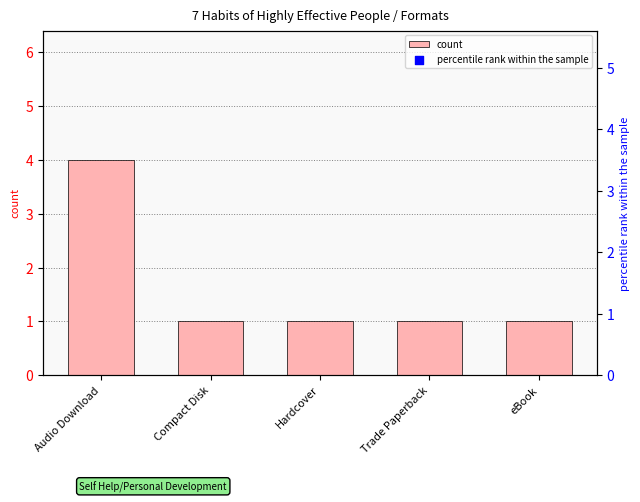

What are all the series names shown in the legend?

count, percentile rank within the sample